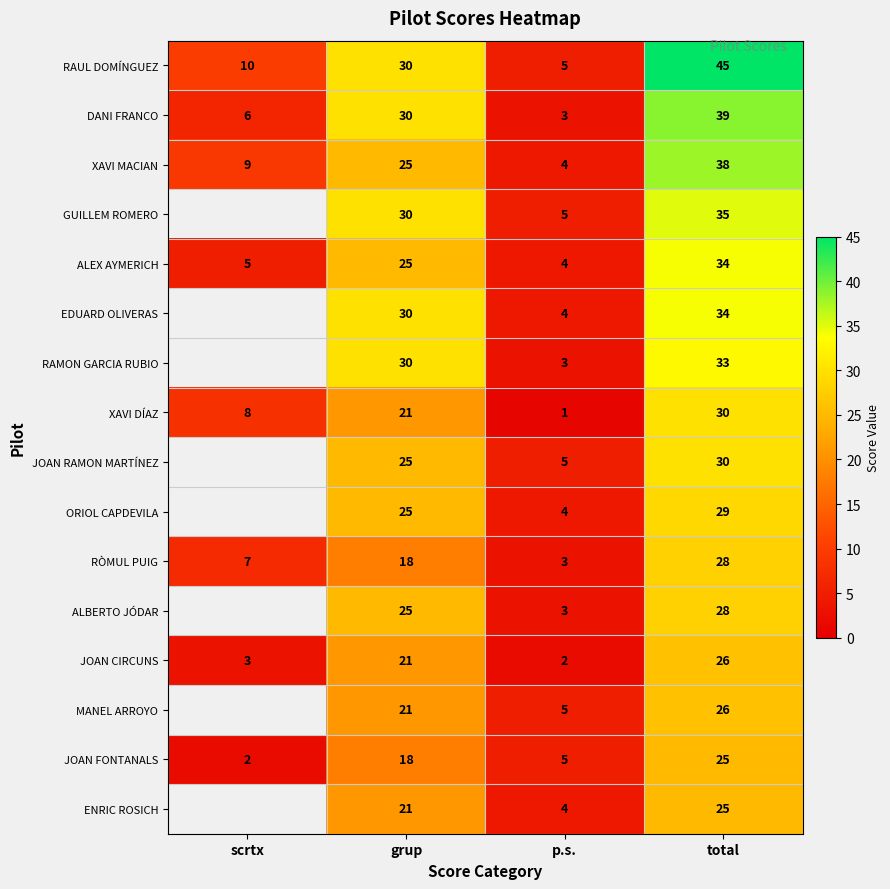

Count the number of data series in this chart.

16